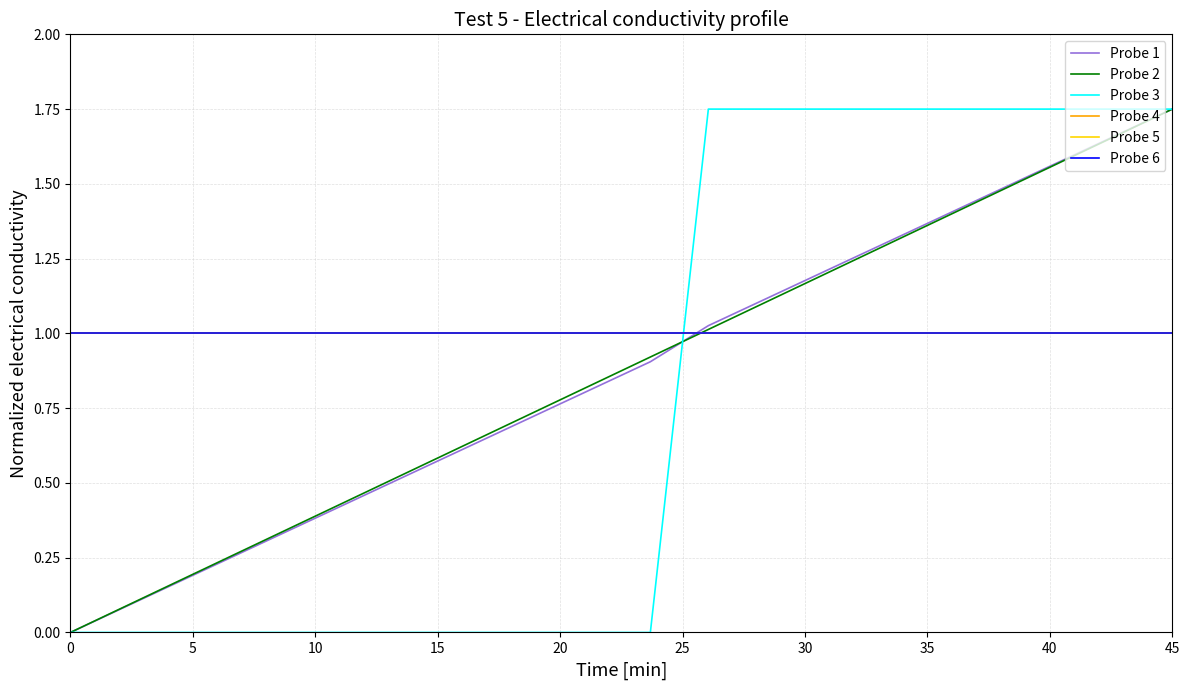

Does the chart have visible grid lines?

Yes